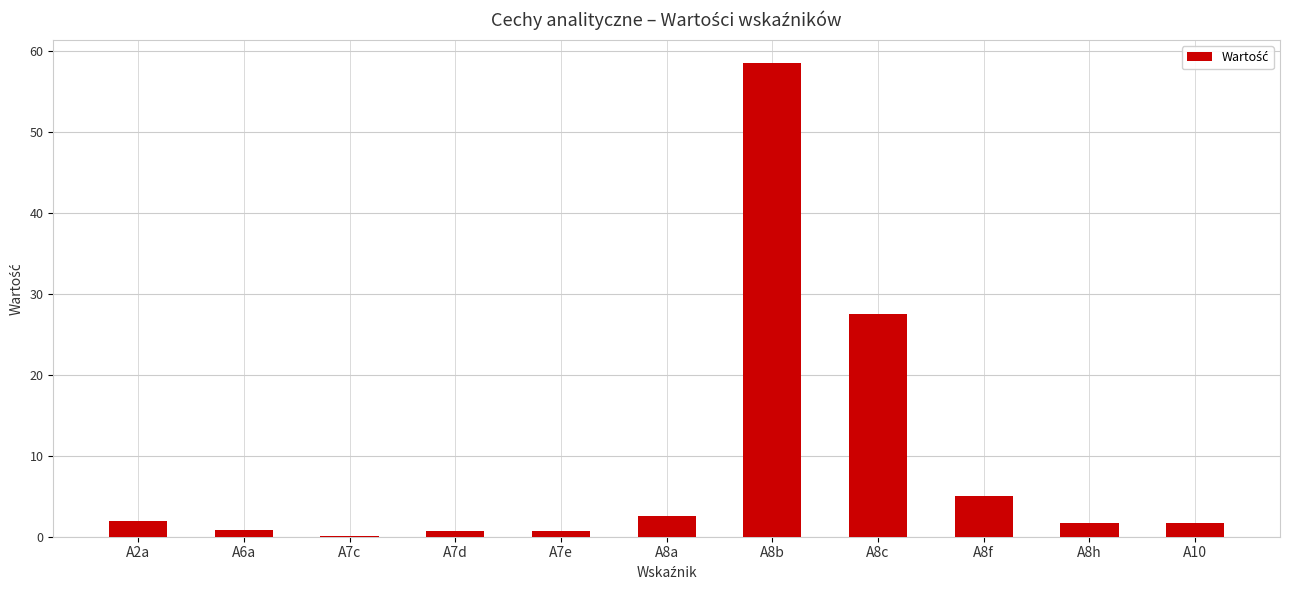

What is the sum of all values?

101.2